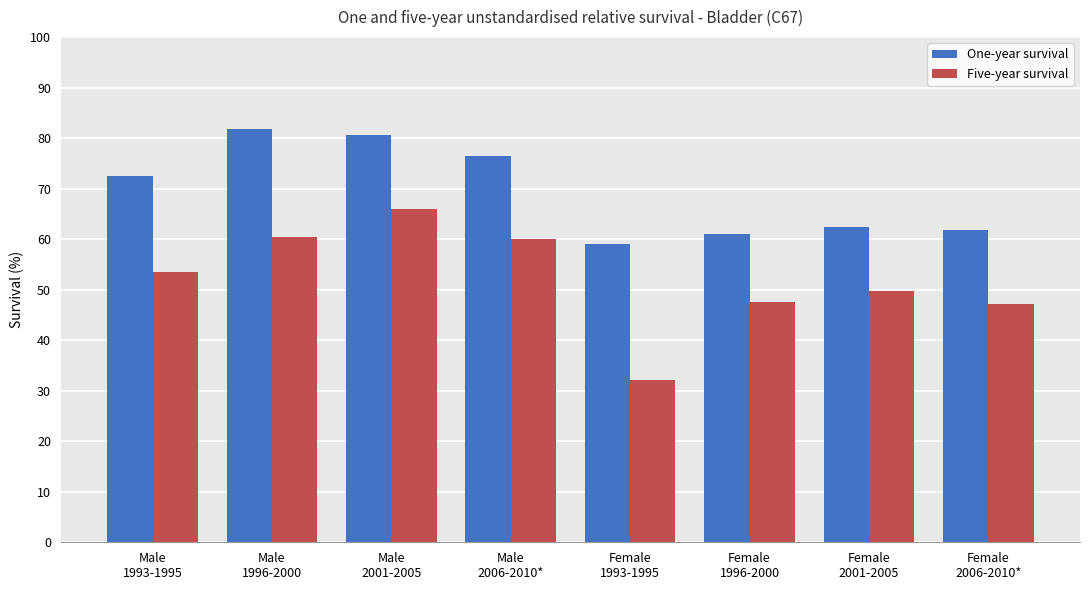

List the series in order of their peak value, highest first.

One-year survival, Five-year survival